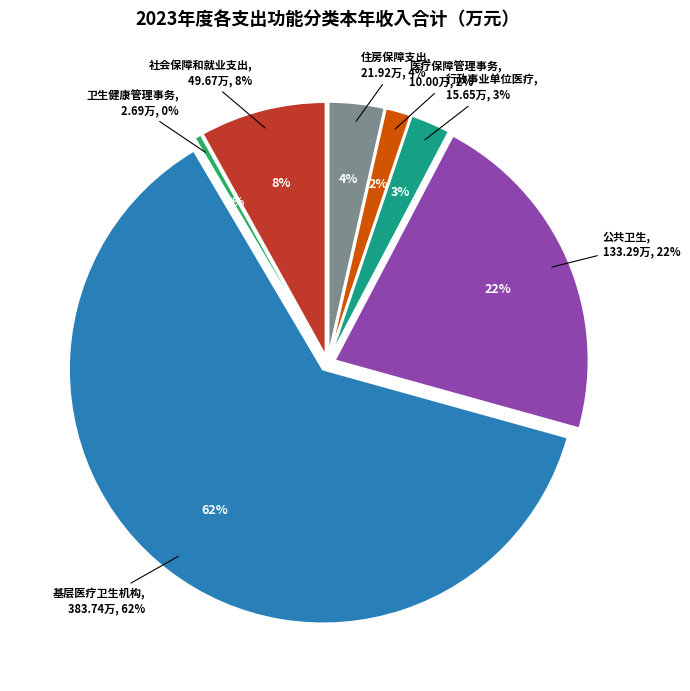

To the nearest percent, what portion does 行政事业单位医疗 represent?

3%